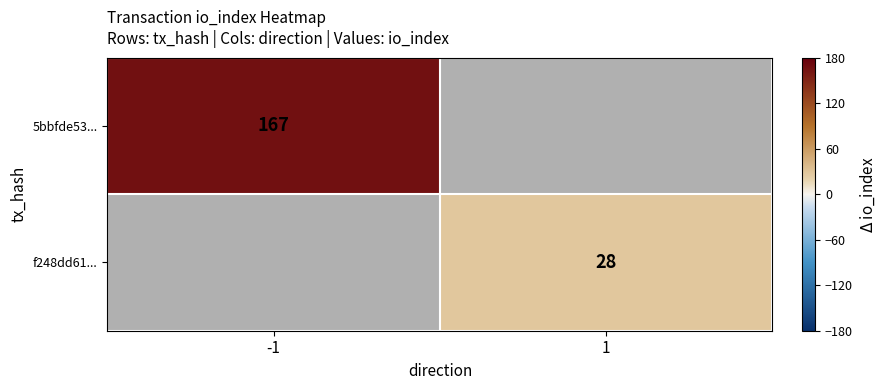

The f248dd61... series shows 28 at 1. True or false?

True